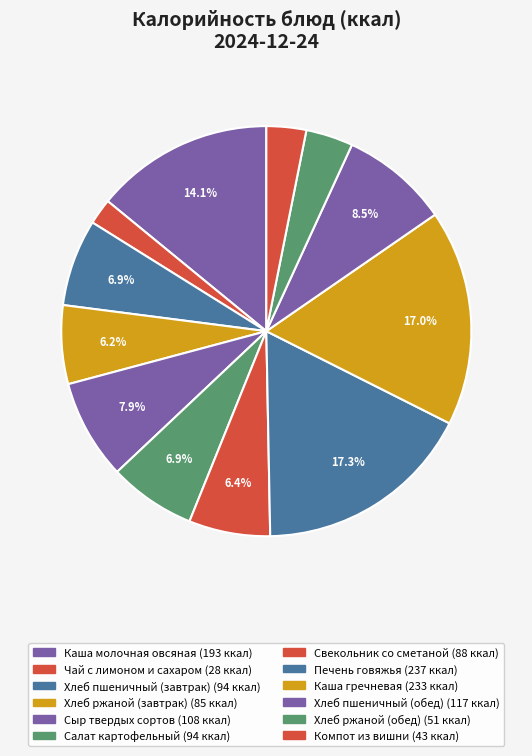

What is the ratio of the value at Компот из вишни to the value at Каша гречневая?

0.2